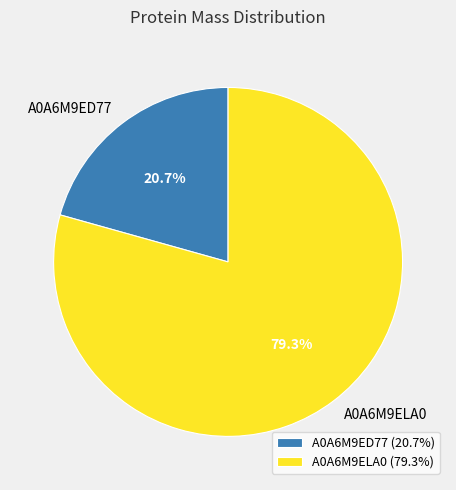

What is the total percentage of A0A6M9ELA0 and A0A6M9ED77?

100.0%